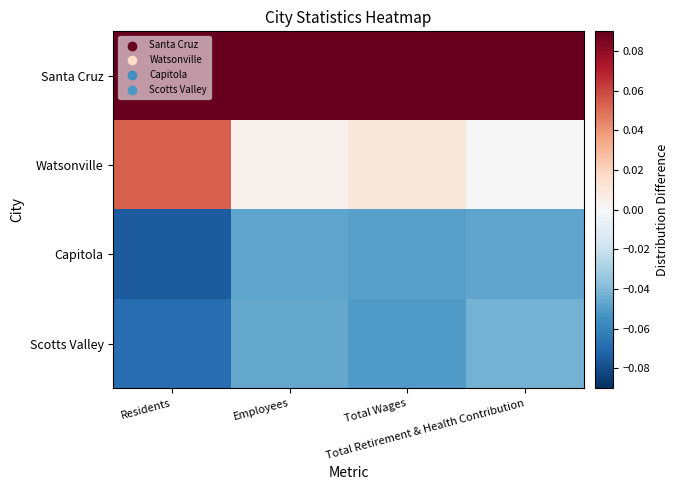

Reading left to right, transcribe all the data shown in this chart.

Santa Cruz: Residents=0.1	Employees=0.1	Total Wages=0.1	Total Retirement & Health Contribution=0.1
Watsonville: Residents=0.1	Employees=0.0	Total Wages=0.0	Total Retirement & Health Contribution=0.0
Capitola: Residents=-0.1	Employees=-0.0	Total Wages=-0.0	Total Retirement & Health Contribution=-0.0
Scotts Valley: Residents=-0.1	Employees=-0.0	Total Wages=-0.1	Total Retirement & Health Contribution=-0.0